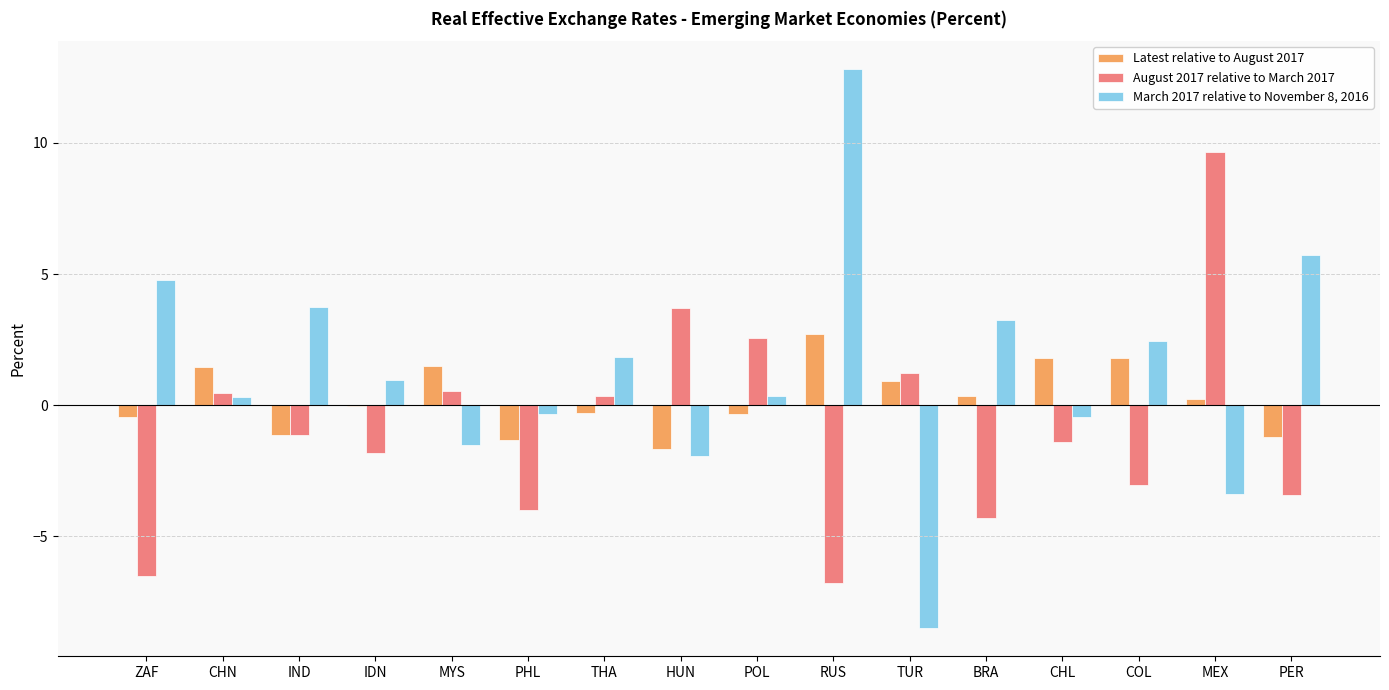

The value of August 2017 relative to March 2017 at RUS is -6.8. True or false?

True